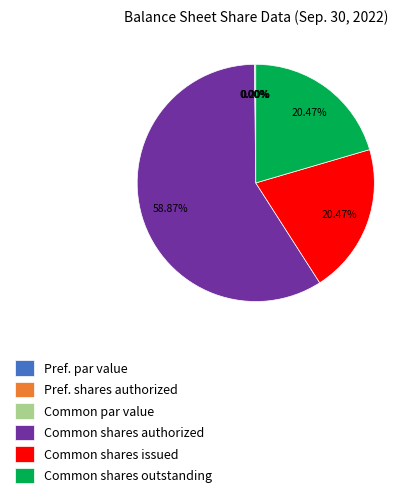

To the nearest percent, what portion does Common stock, shares outstanding represent?

20%